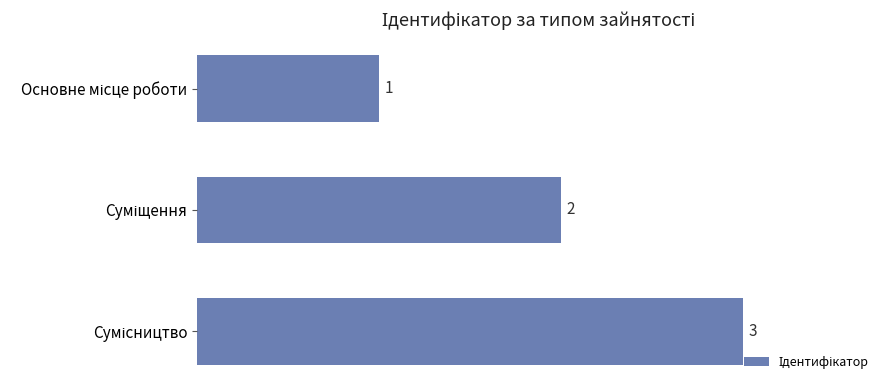

Count the values in the range 1 to 3.

3